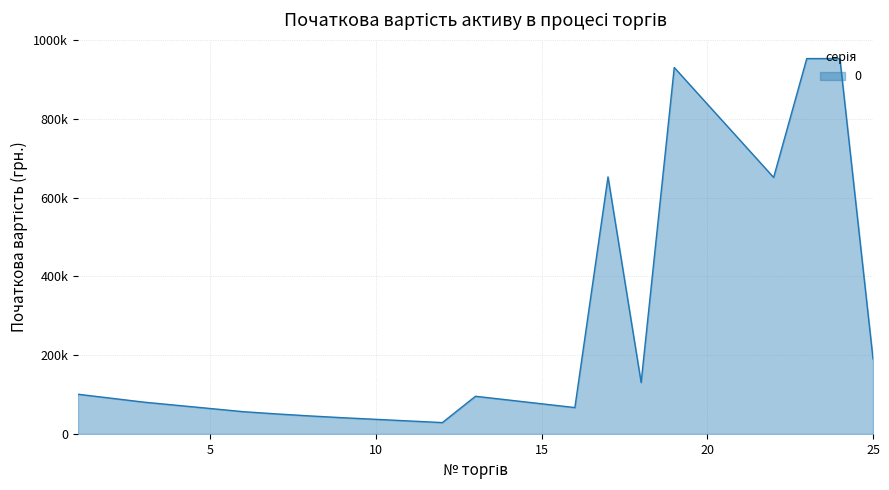

Does the chart display data point markers on the line(s)?

No